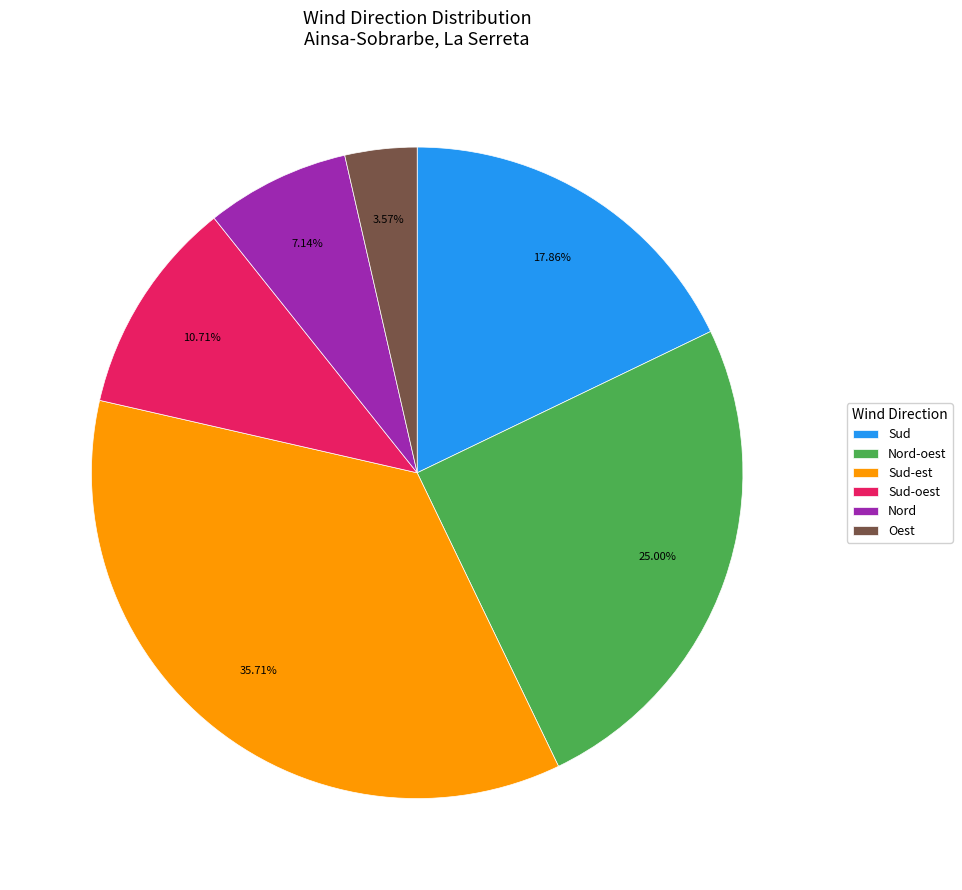

Is Oest the majority of the pie?

No